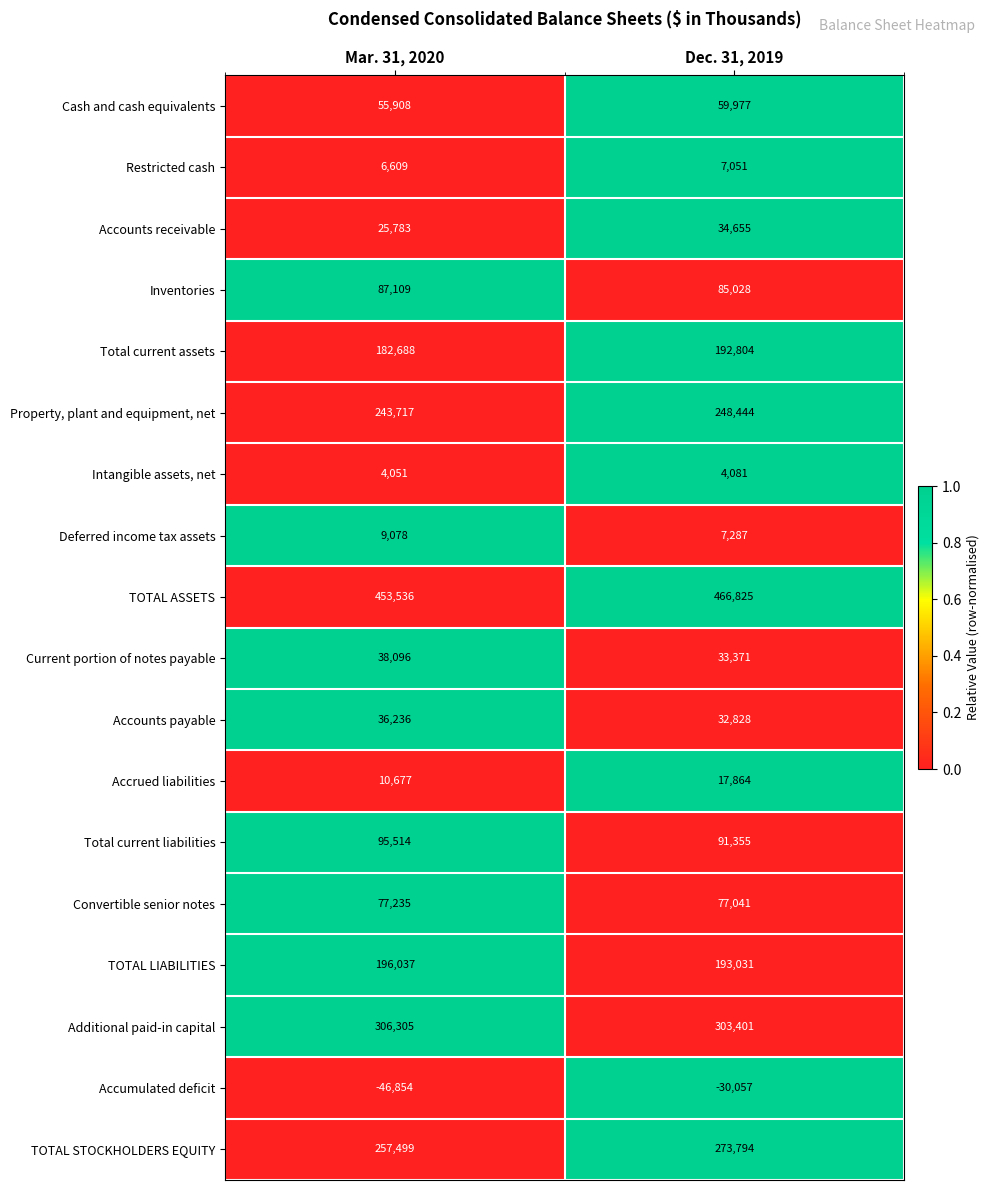

The Accumulated deficit series shows -30057 at Dec. 31, 2019. True or false?

True